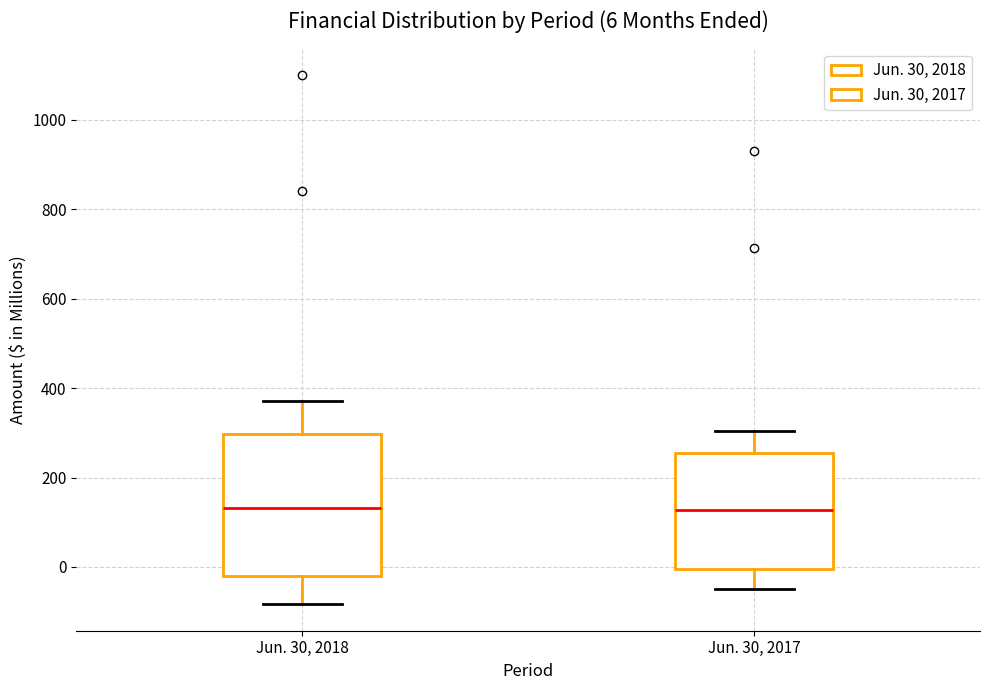

Comparing the boxes themselves (not the whiskers), which one is the tallest?

Jun. 30, 2018